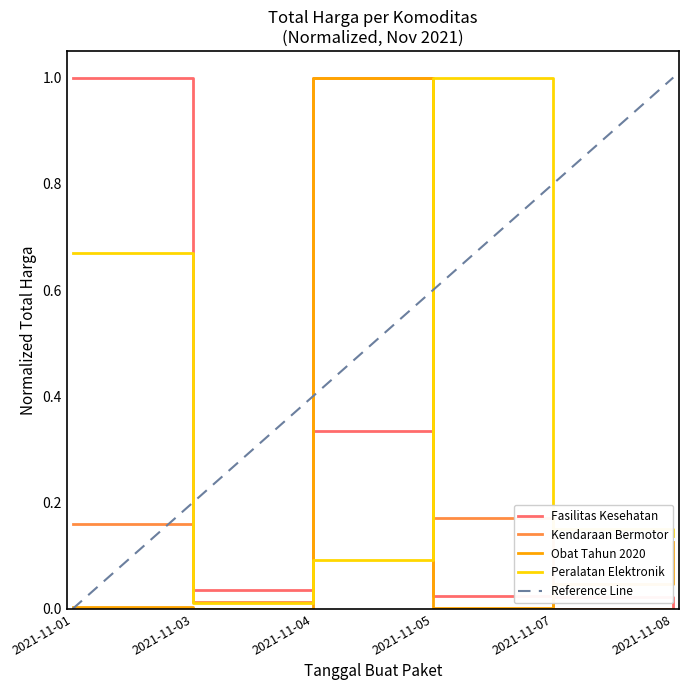

Reading right to left, what are all the values shown in this chart?

Fasilitas Kesehatan: 0.0	0.0	0.0	0.3	0.0	1.0
Kendaraan Bermotor: 0.0	0.0	0.2	1.0	0.0	0.2
Obat Tahun 2020: 0.1	0.0	0.0	1.0	0.0	0.0
Peralatan Elektronik: 0.1	0.2	1.0	0.1	0.0	0.7